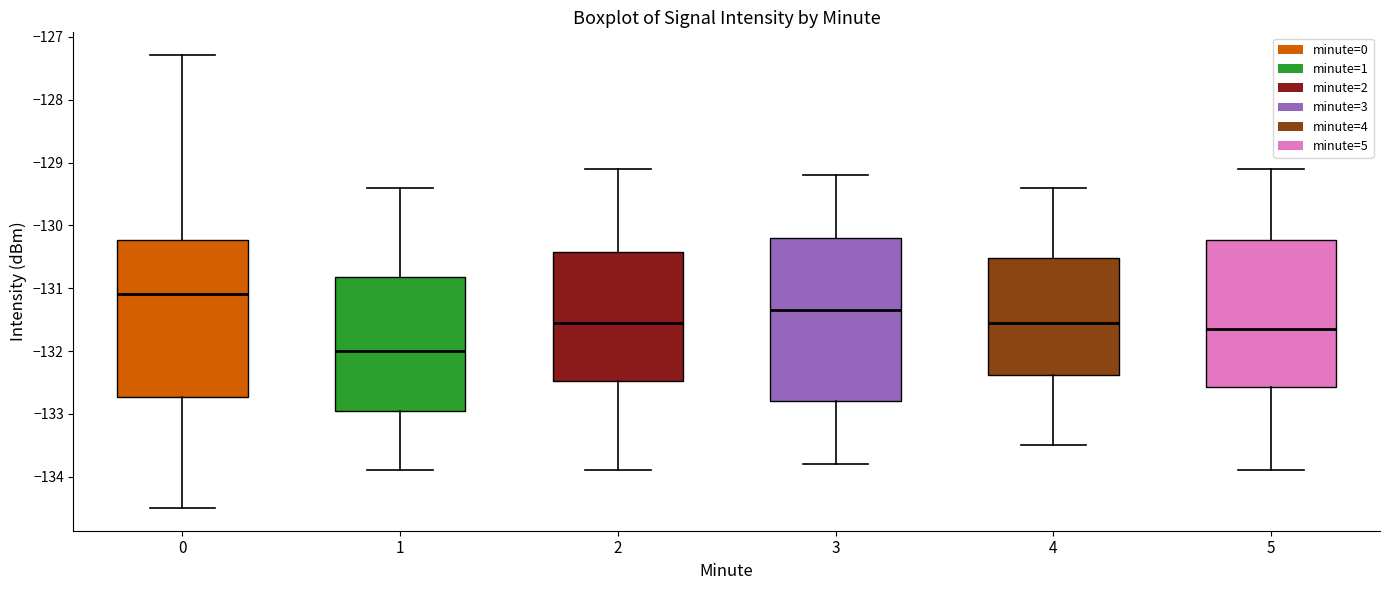

Reading left to right, read every box against the y-axis: the position of its median line, the range the box covers, and the ends of its whiskers. The values are not printed on the chart, so give them approximately, as read against the axis.

0: median -131.1, box -132.7 to -130.2, whiskers -134.5 to -127.3
1: median -132.0, box -133.0 to -130.8, whiskers -133.9 to -129.4
2: median -131.5, box -132.5 to -130.4, whiskers -133.9 to -129.1
3: median -131.3, box -132.8 to -130.2, whiskers -133.8 to -129.2
4: median -131.5, box -132.4 to -130.5, whiskers -133.5 to -129.4
5: median -131.6, box -132.6 to -130.2, whiskers -133.9 to -129.1